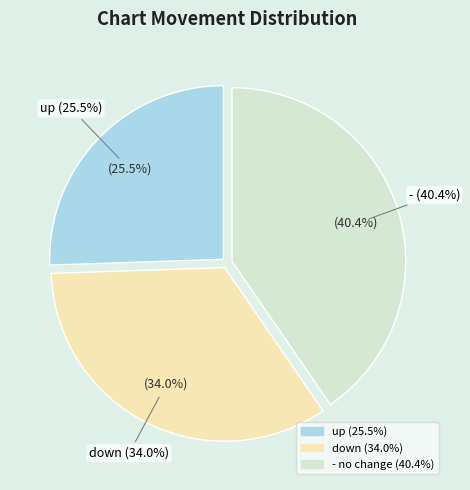

What portion of the pie excludes down?

66.0%